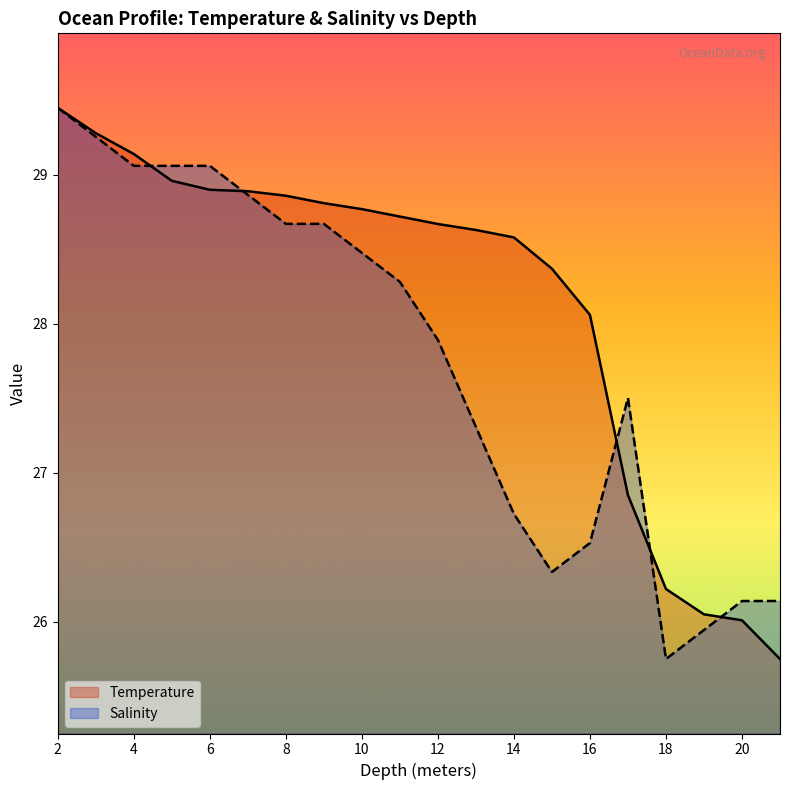

Rank the series by their maximum value, from highest to lowest.

Temperature, Salinity